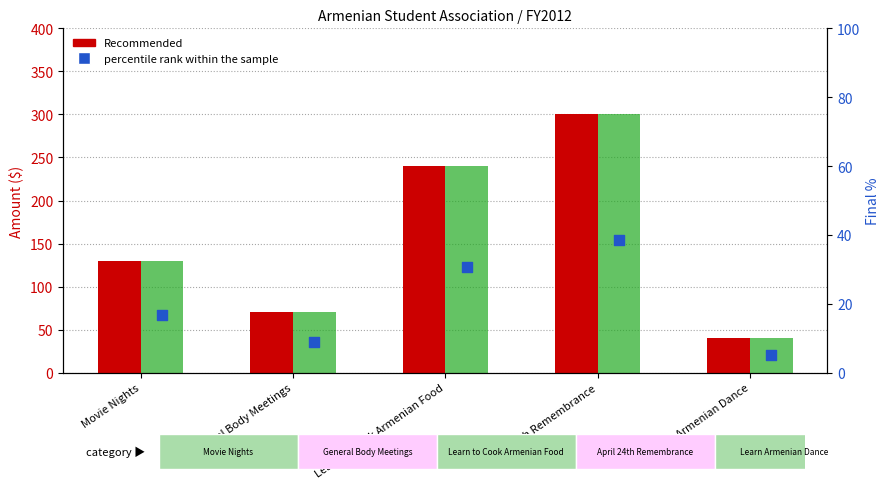

At which category is the sum across all series the highest?

April 24th Remembrance